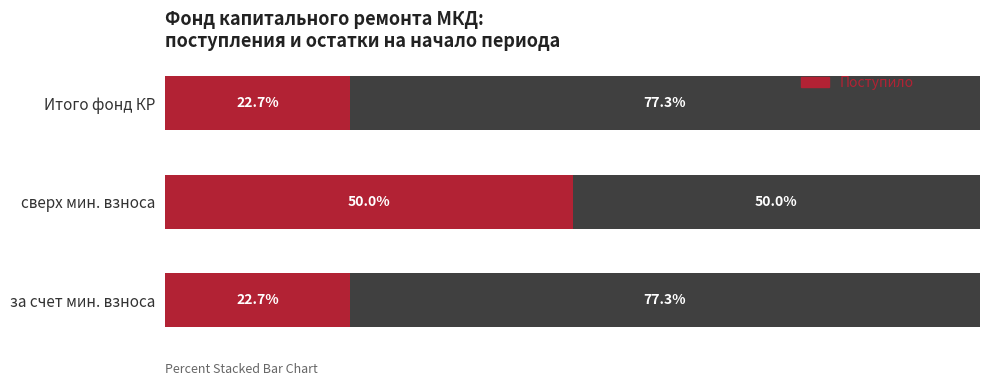

At which label does Поступило reach its peak?

сверх мин. взноса